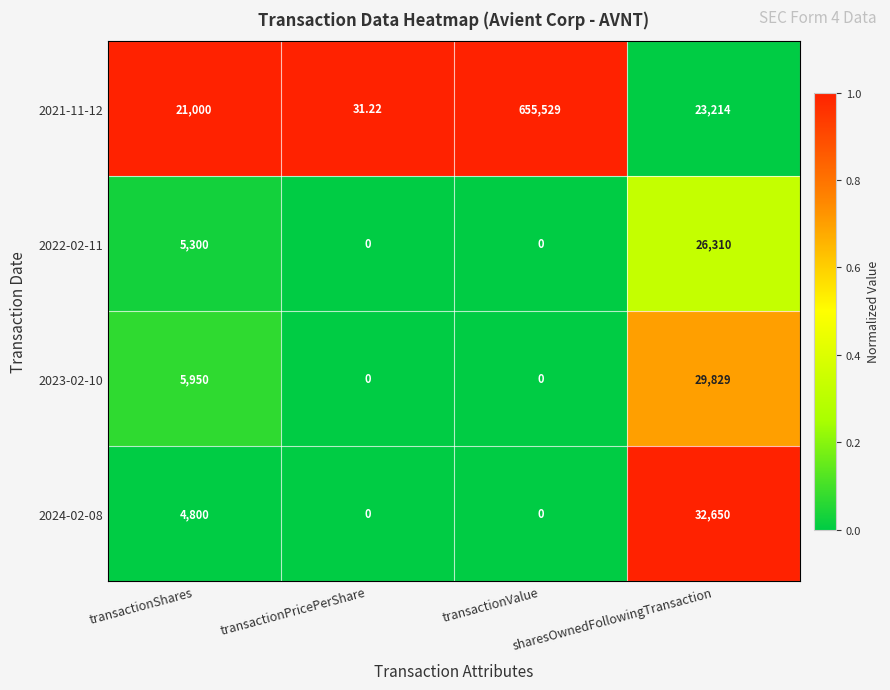

At which category is the sum across all series the highest?

transactionValue